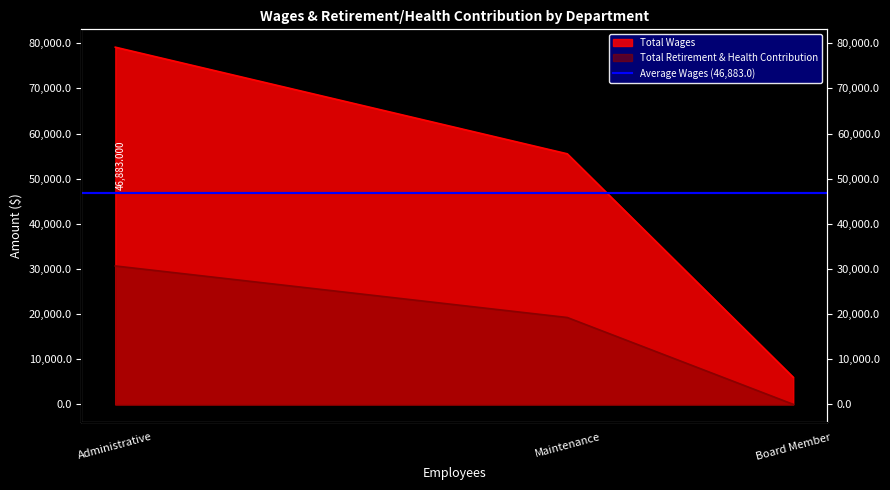

What is the label of the 1st point from the left?

Administrative